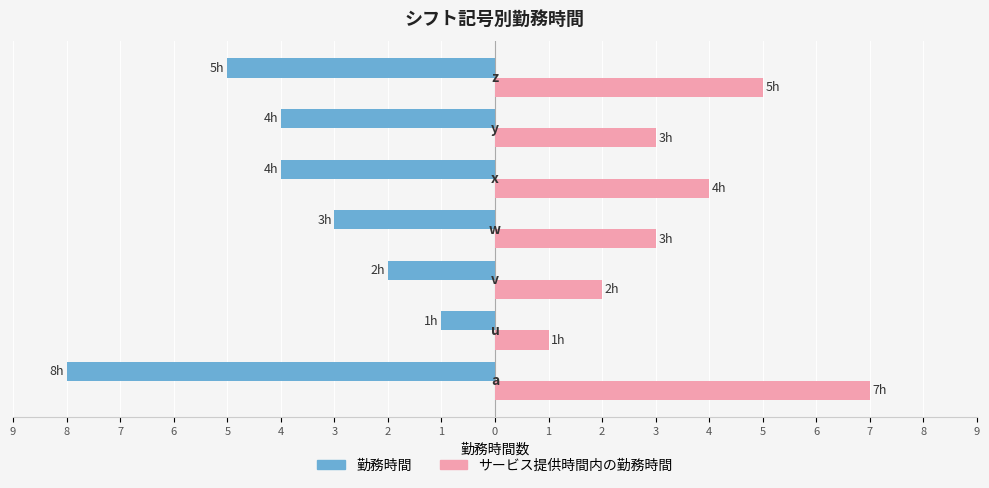

What are all the series names shown in the legend?

勤務時間, サービス提供時間内の勤務時間